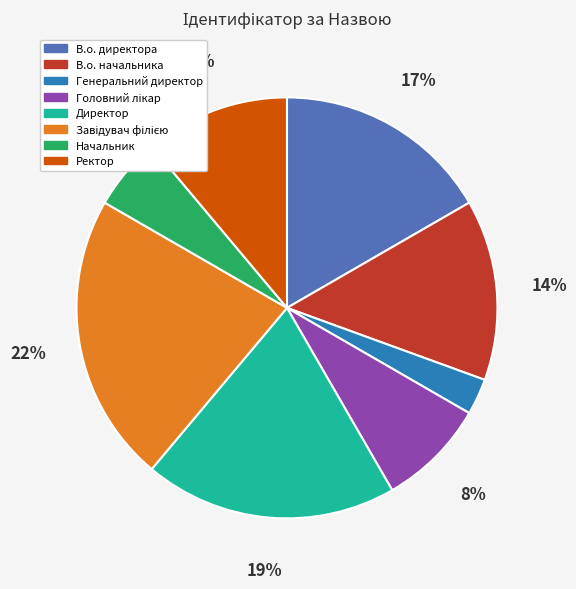

How many slices are in this pie chart?

8